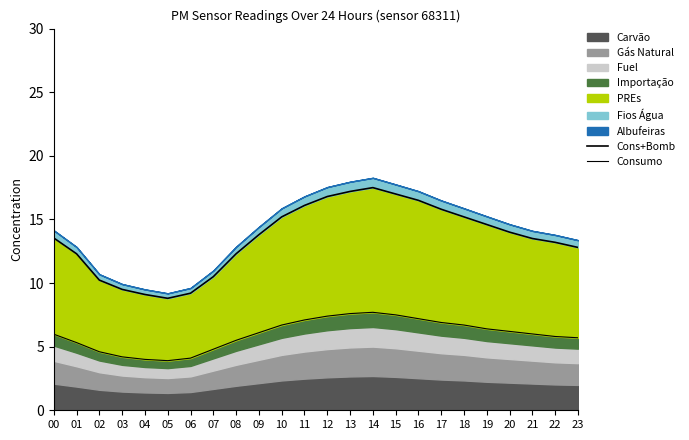

Which series changed the most between 10 and 18?

Cons+Bomb